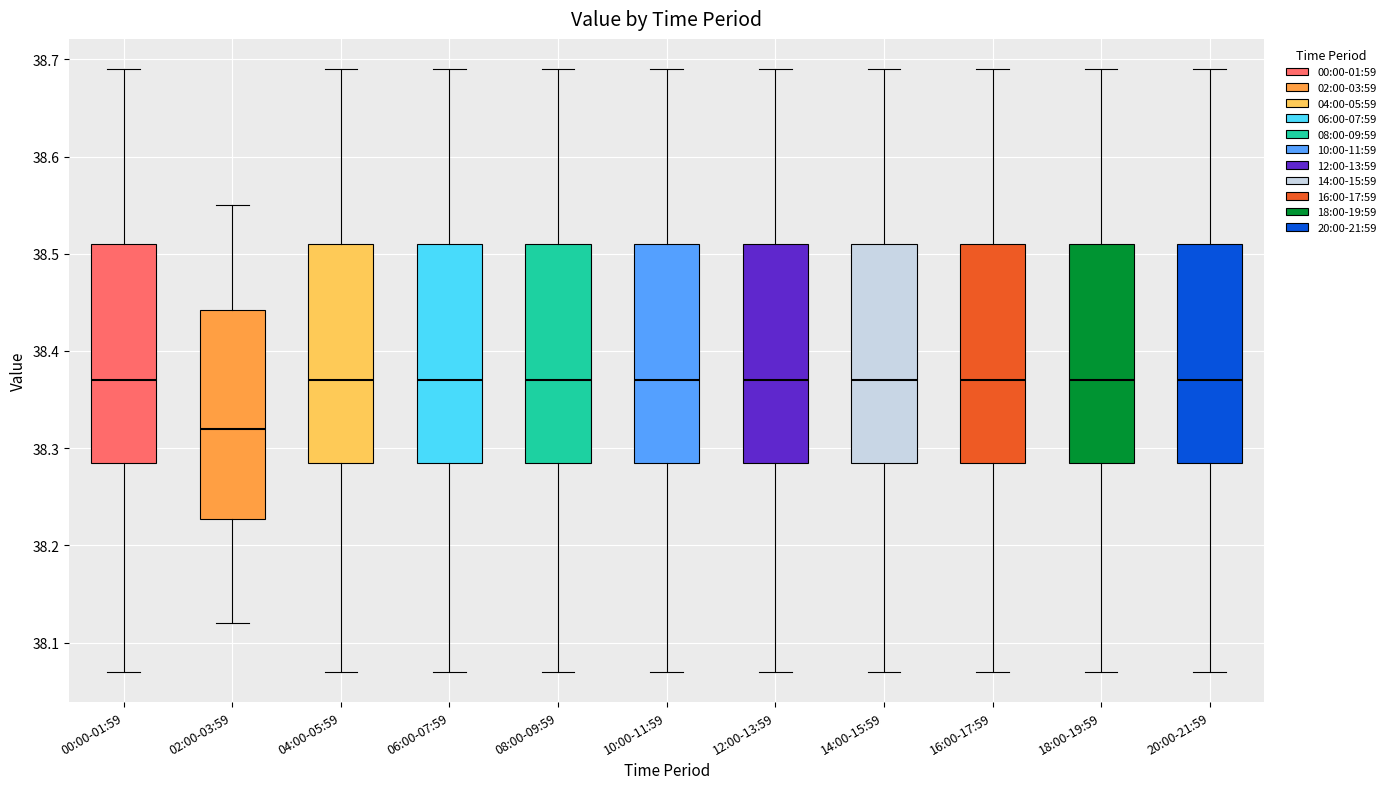

Which box's median line is the lowest?

02:00-03:59